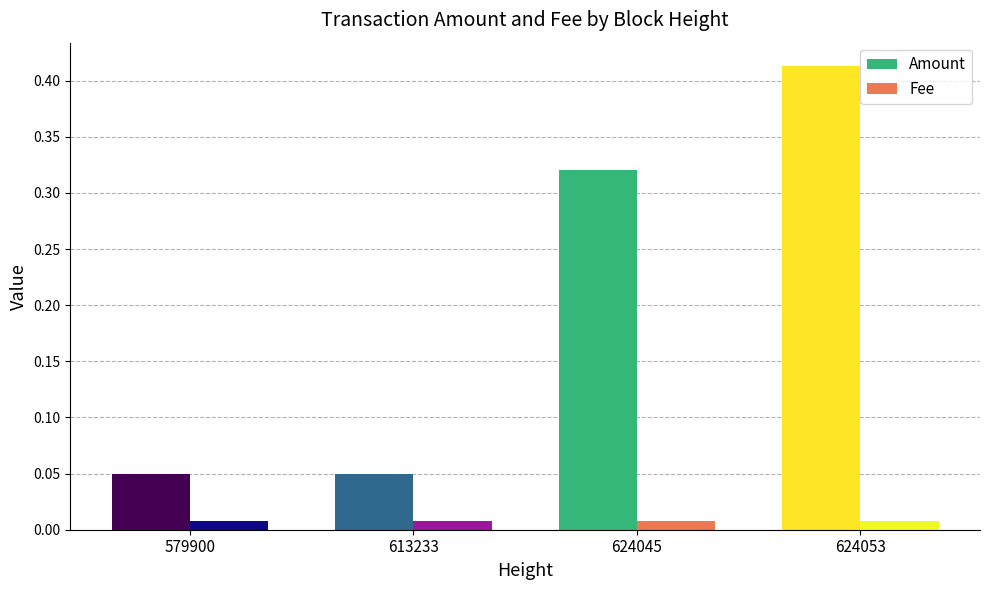

List the series in order of their overall mean, lowest first.

Fee, Amount